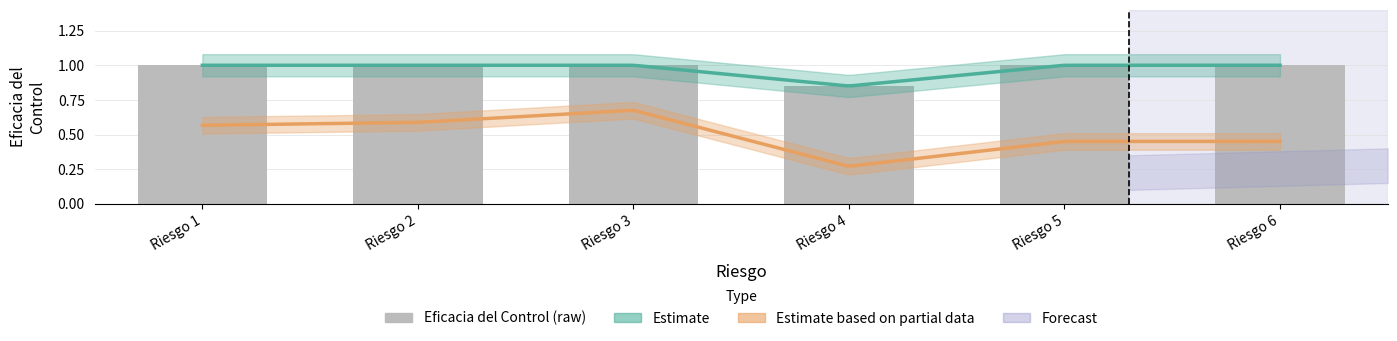

Is it true that the value at Riesgo 4 is 1.3?

False